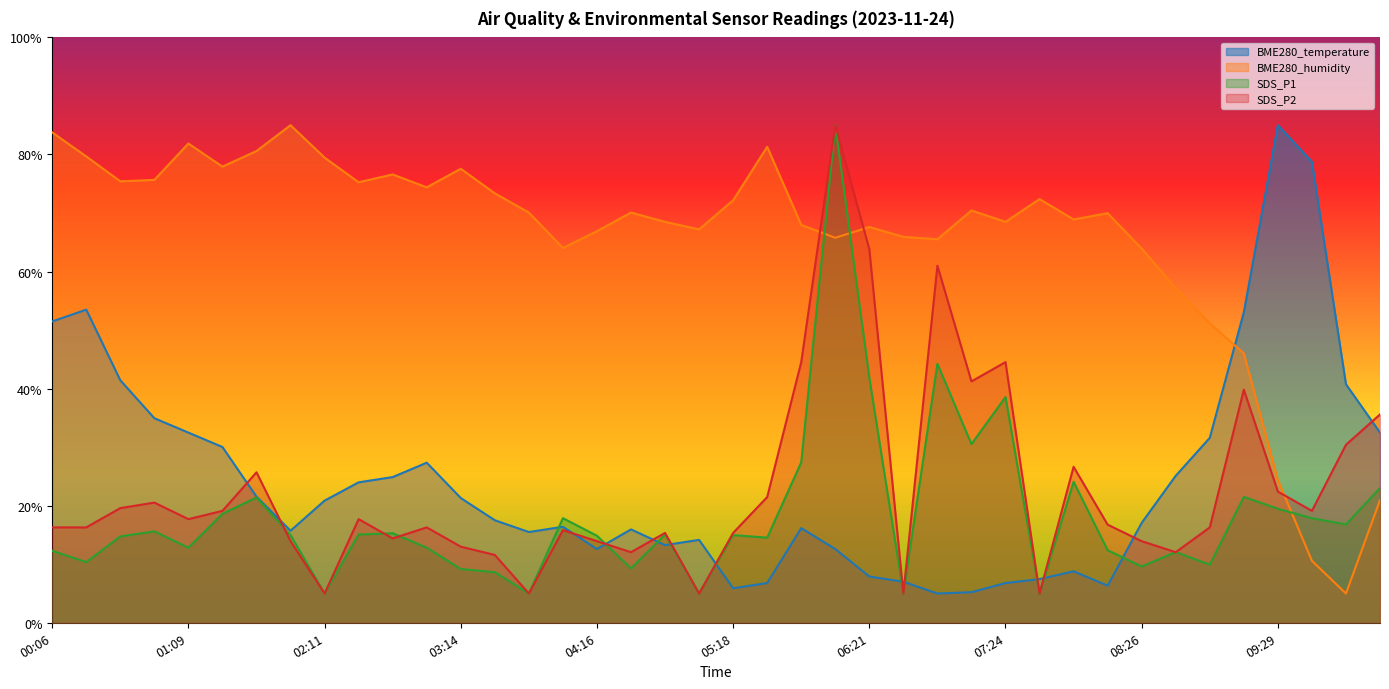

What is the difference between the maximum and second lowest values in the SDS_P2 series?

80.0